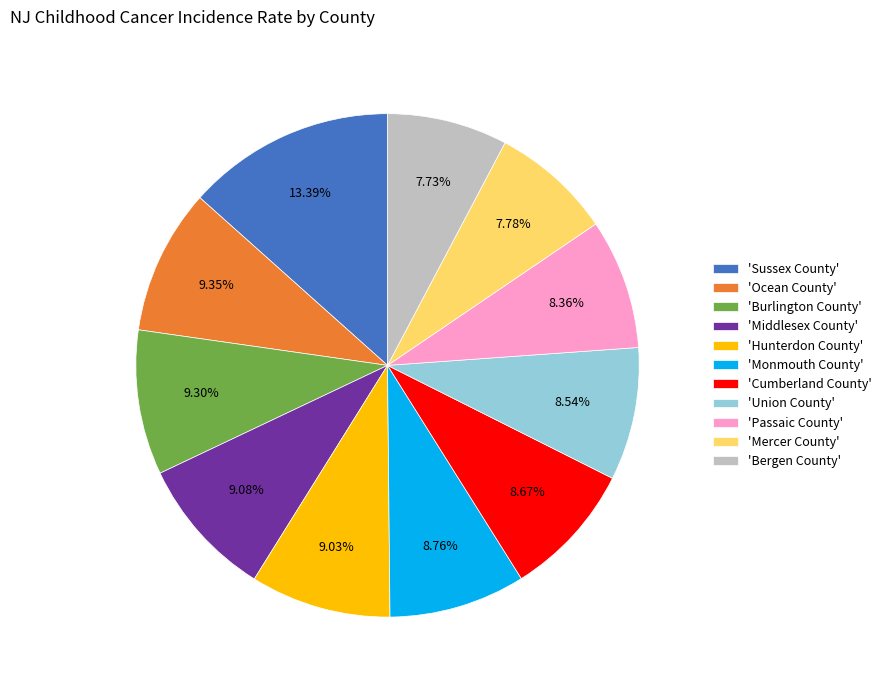

Is 'Passaic County' the majority of the pie?

No